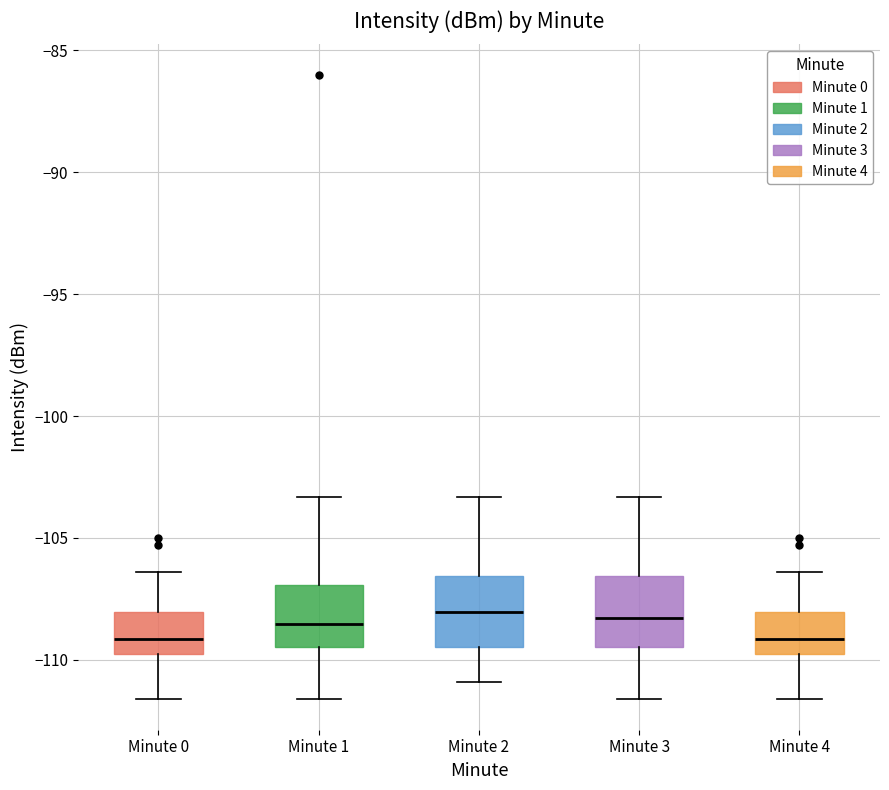

Reading left to right, transcribe this box plot: for each box, give where its median line is, the range the box spans, and where its two whiskers end, as read against the y-axis. The values are not printed on the chart, so give them approximately, as read against the axis.

Minute 0: median -109.0, box -110.0 to -108.0, whiskers -111.5 to -106.5
Minute 1: median -108.5, box -109.5 to -107.0, whiskers -111.5 to -103.5
Minute 2: median -108.0, box -109.5 to -106.5, whiskers -111.0 to -103.5
Minute 3: median -108.5, box -109.5 to -106.5, whiskers -111.5 to -103.5
Minute 4: median -109.0, box -110.0 to -108.0, whiskers -111.5 to -106.5